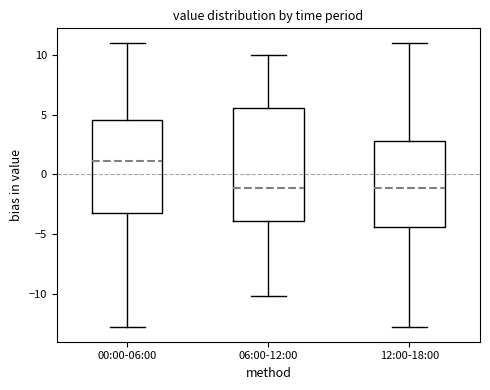

Where is the upper edge of the box for 00:00-06:00 on the y-axis? The values are not printed on the chart, so give them approximately, as read against the axis.

4.5